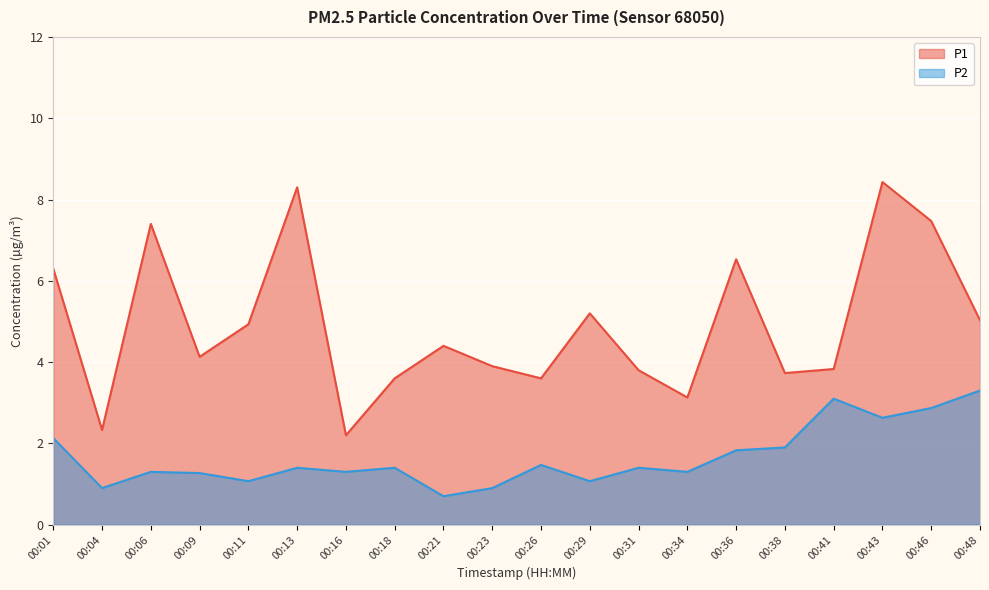

What is the value of the P1 point at the 12th from the left?

5.2